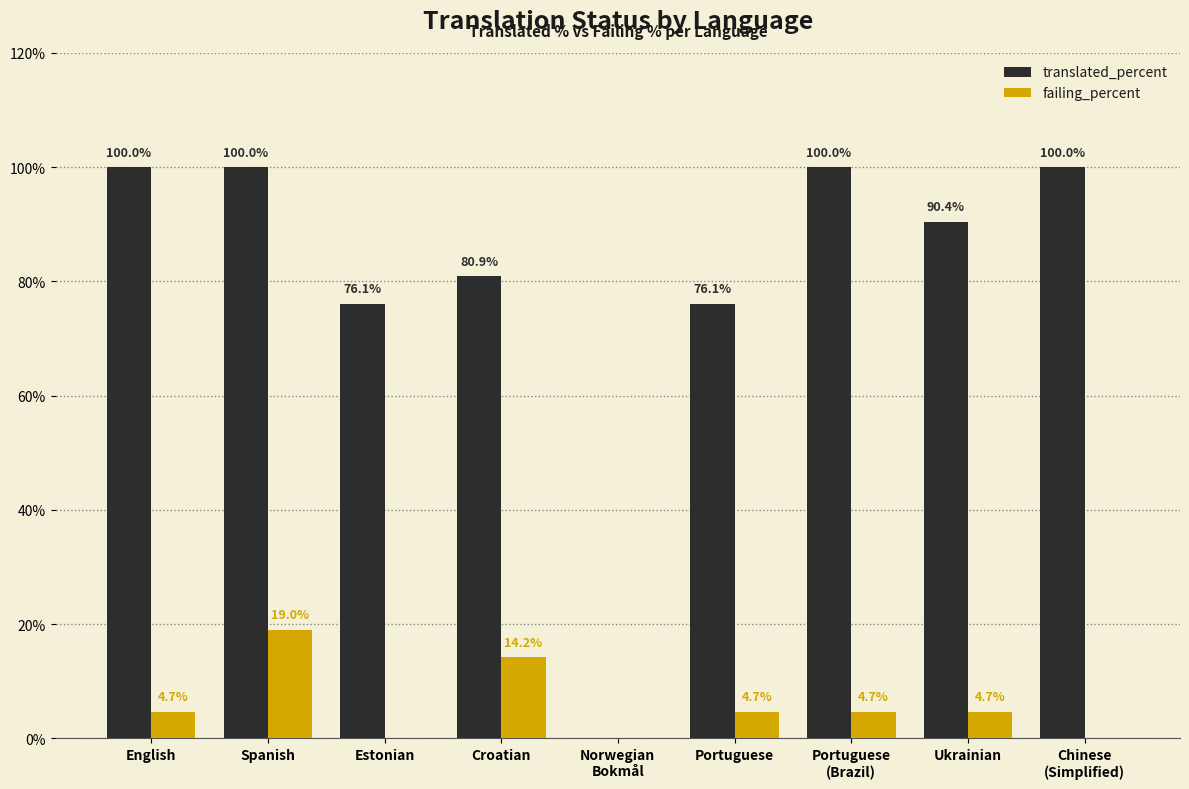

Which series has the largest total across all categories?

translated_percent